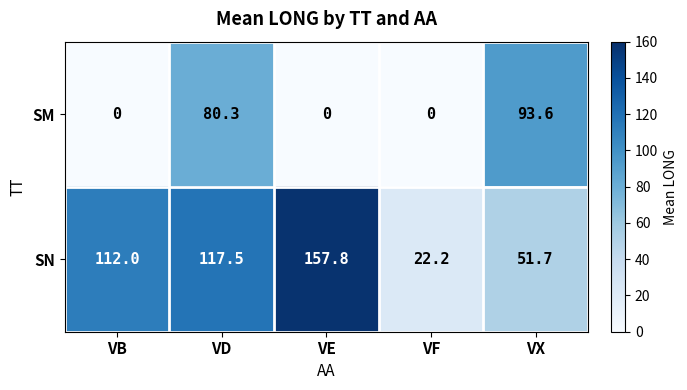

True or false: SN has a value of 258.0 at VE.

False